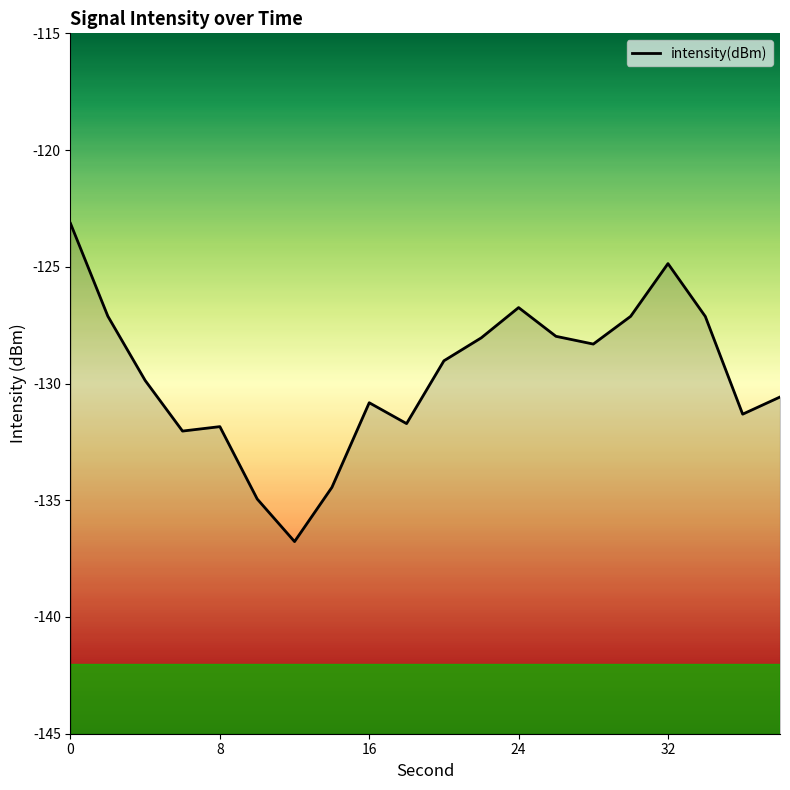

How many distinct data groups are displayed?

1